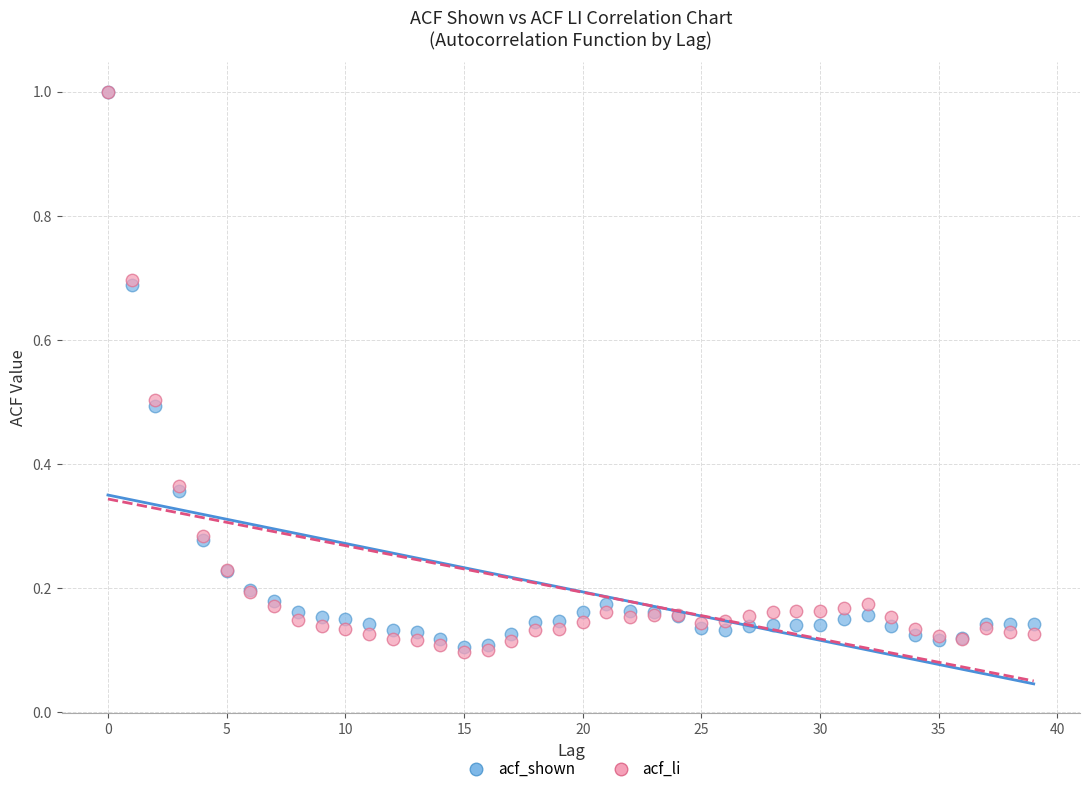

What are all the series names shown in the legend?

acf_shown, acf_li